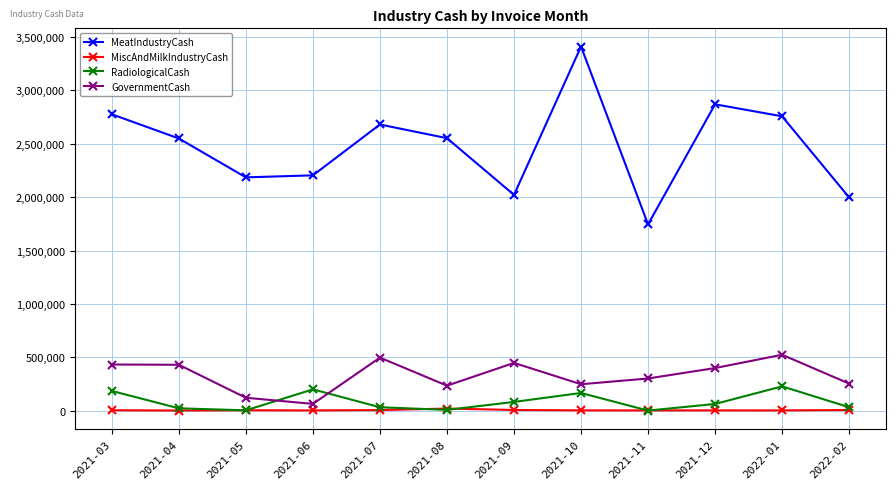

Which series has the largest range (max minus min)?

MeatIndustryCash